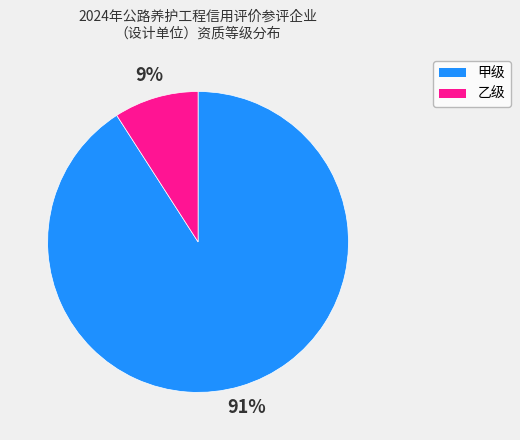

Which slice is the largest?

甲级